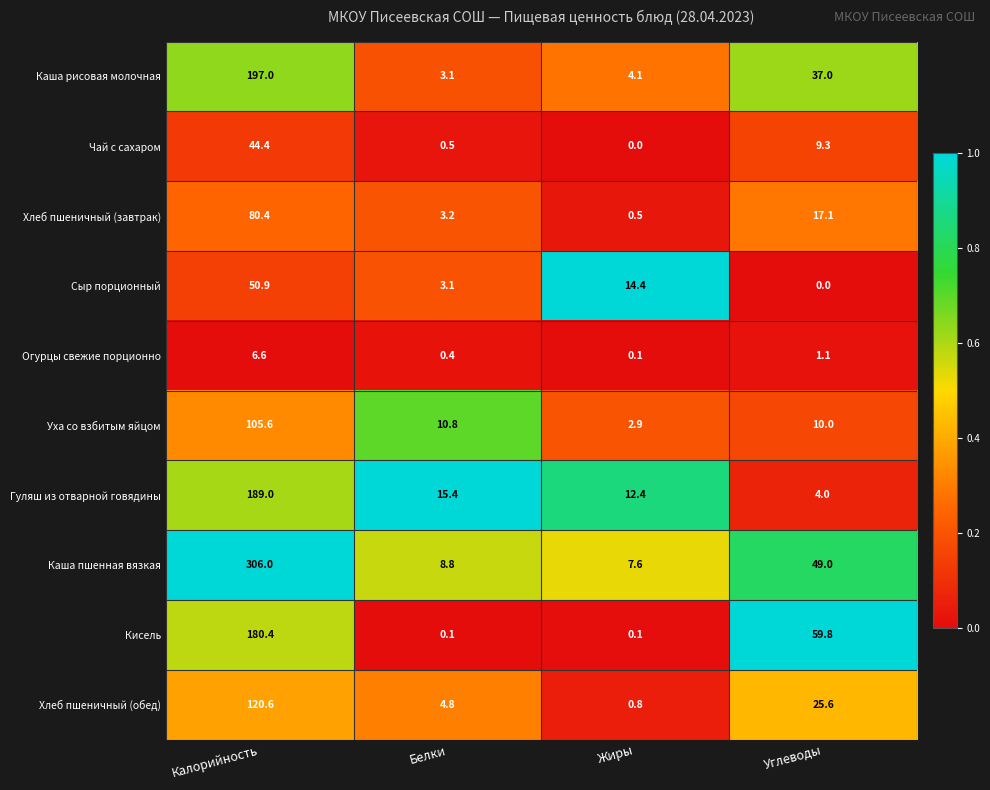

Which series has the largest total across all categories?

Каша пшенная вязкая